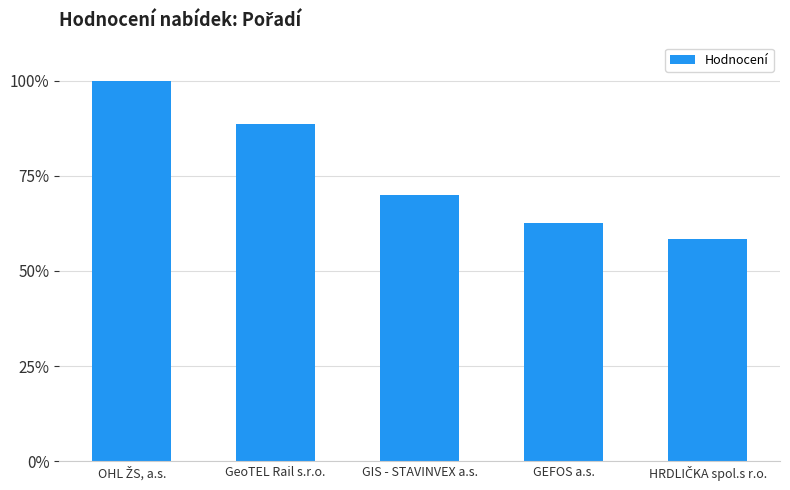

Which has a higher value, GeoTEL Rail s.r.o. or GEFOS a.s.?

GeoTEL Rail s.r.o.